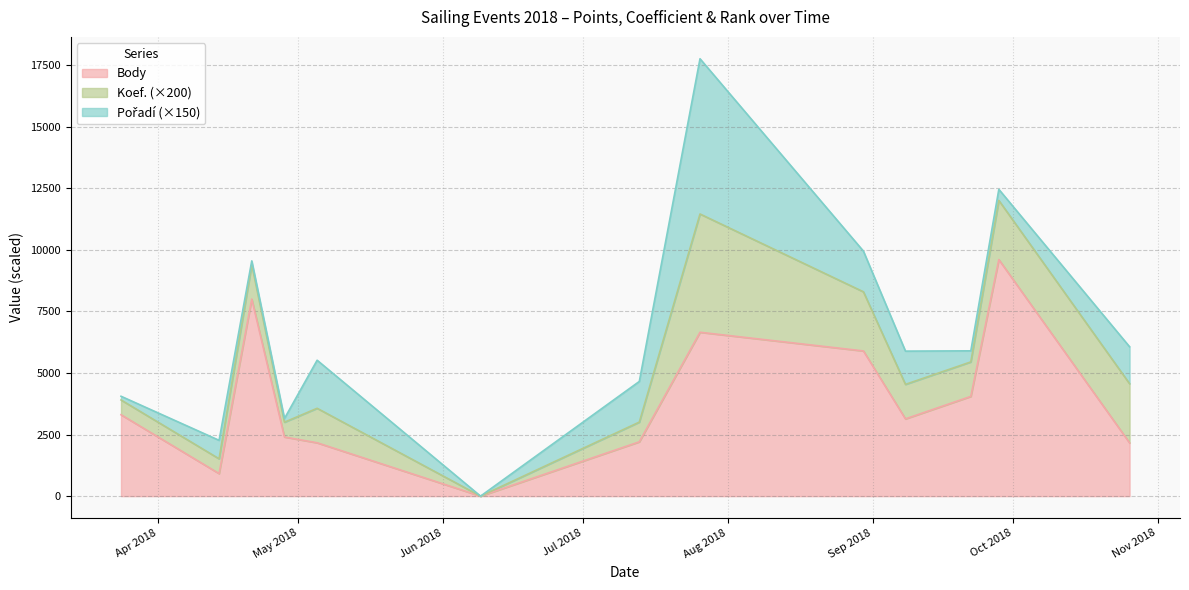

Does the chart display data point markers on the line(s)?

No